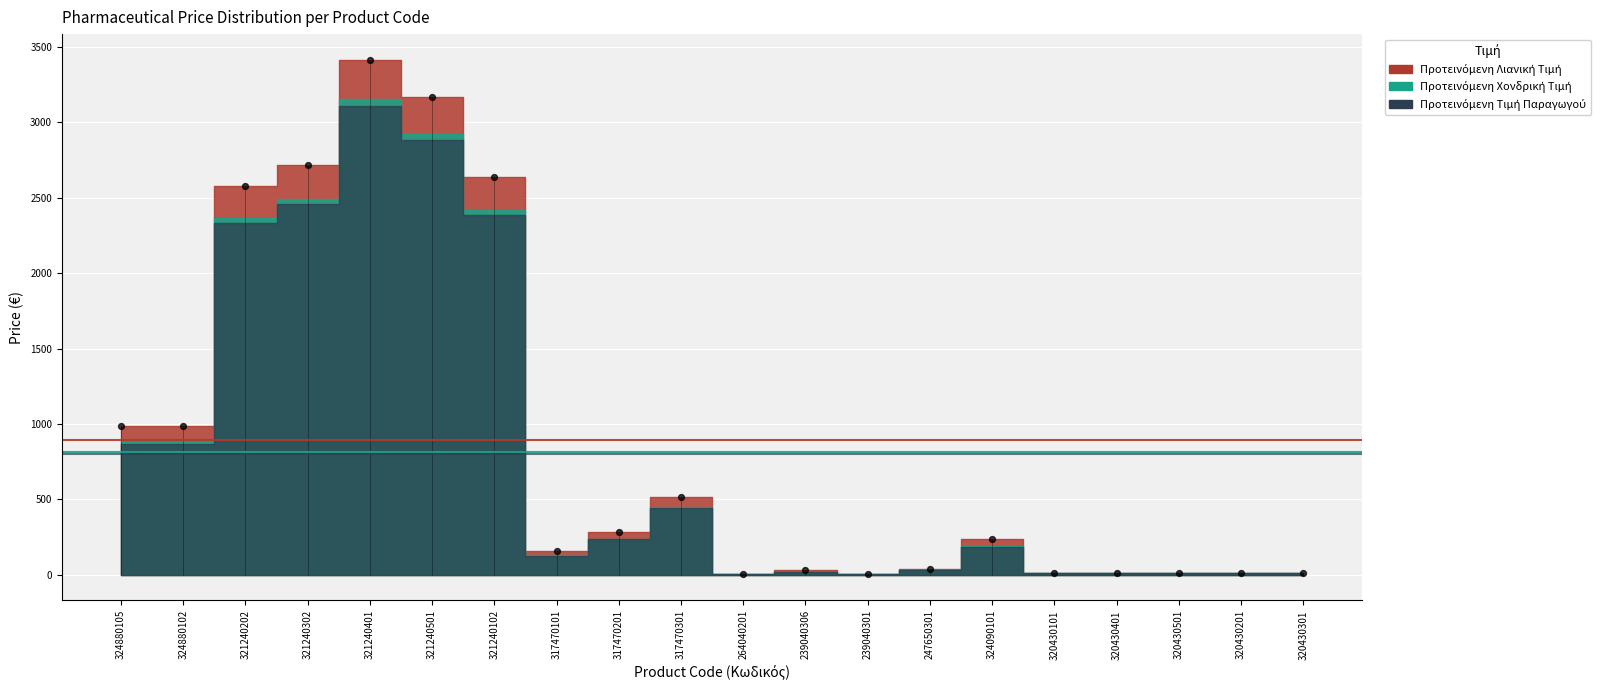

Is the value of Προτεινόμενη Χονδρική Τιμή at 321240102 greater than the value of Προτεινόμενη Τιμή Παραγωγού at 317470101?

Yes